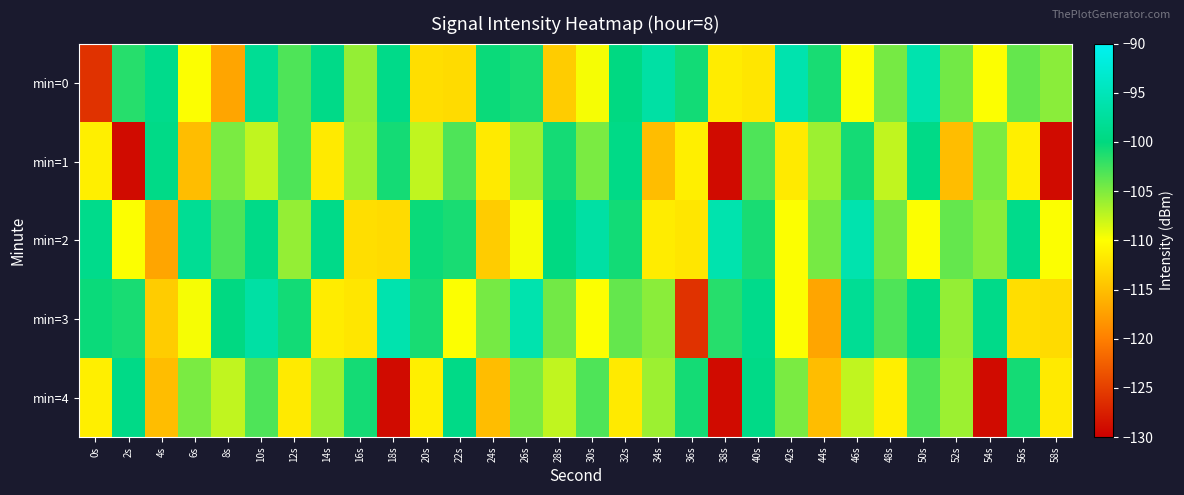

How many data points does each series have?

30